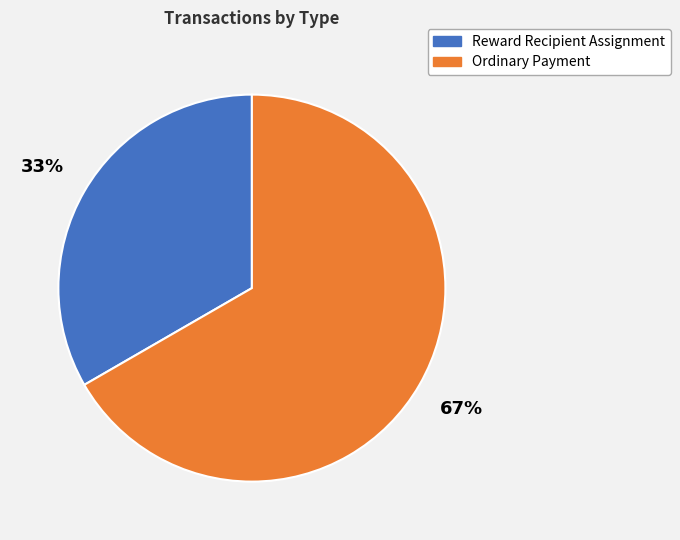

How many slices are in this pie chart?

2